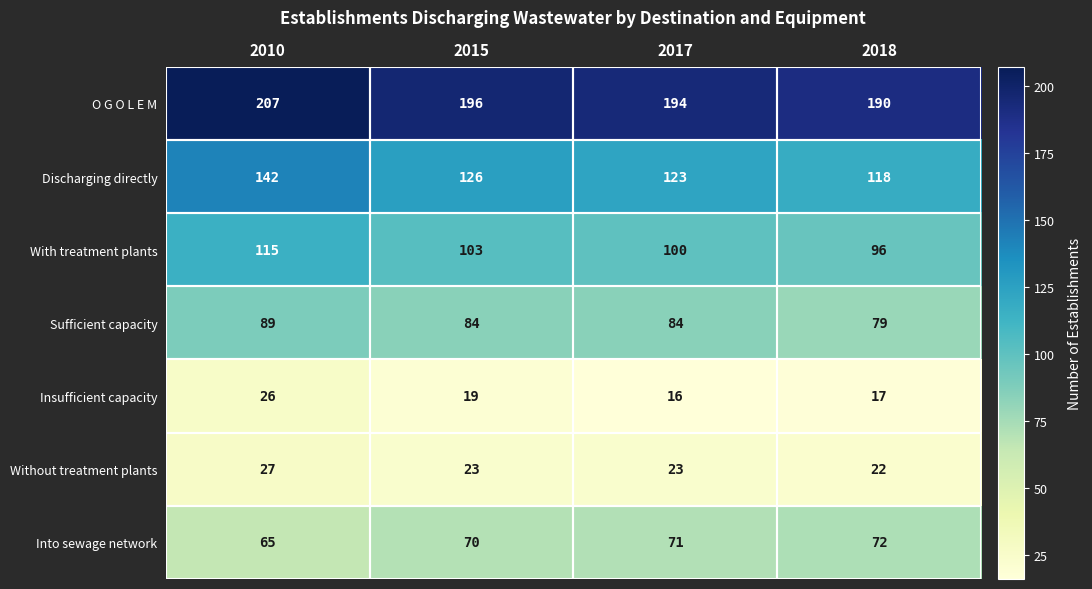

The Insufficient capacity series shows 4 at 2017. True or false?

False